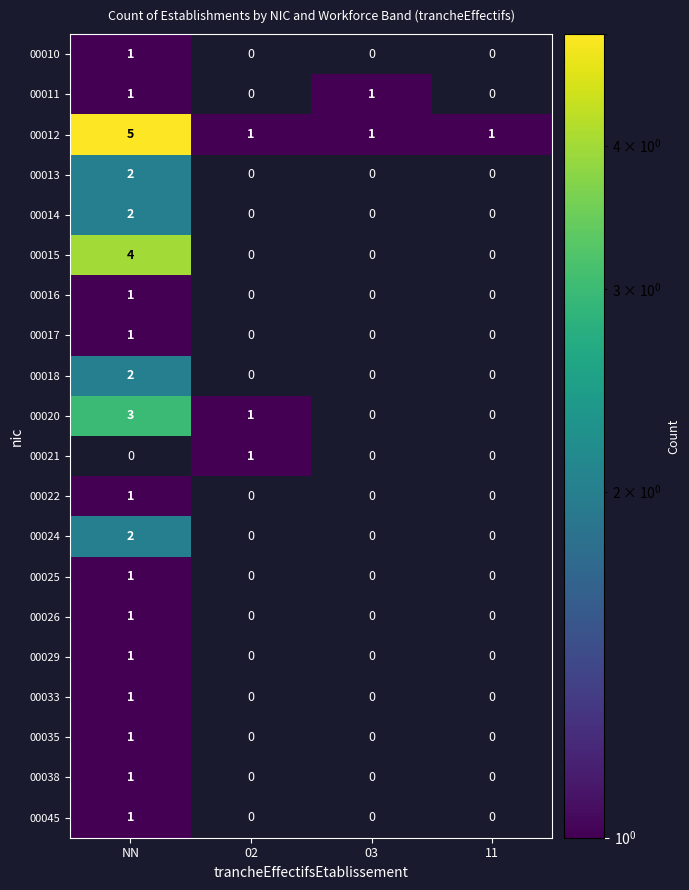

Is it true that 00014 equals 3 at NN?

False